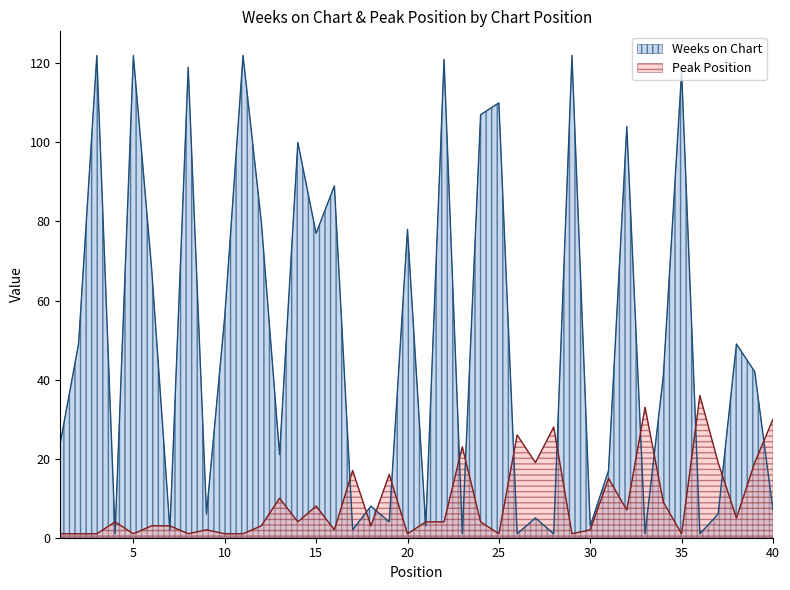

Which series changed the most between 33 and 40?

Weeks on Chart